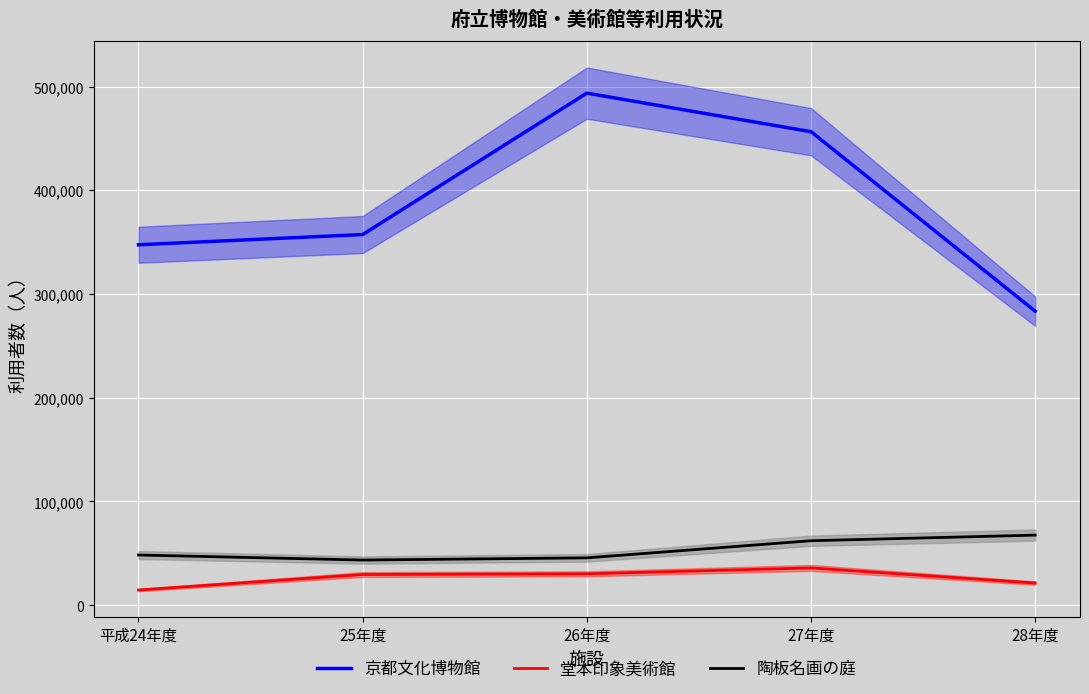

The 京都文化博物館 series shows 493728 at 26年度. True or false?

True